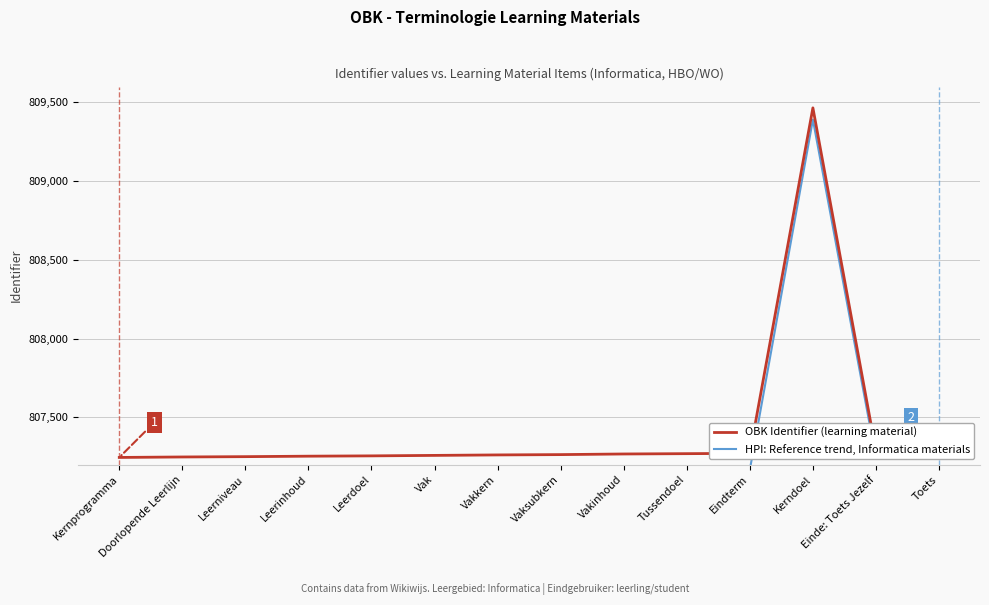

Between Vak and Toets, which series saw the biggest shift?

HPI: Reference trend, Informatica materials